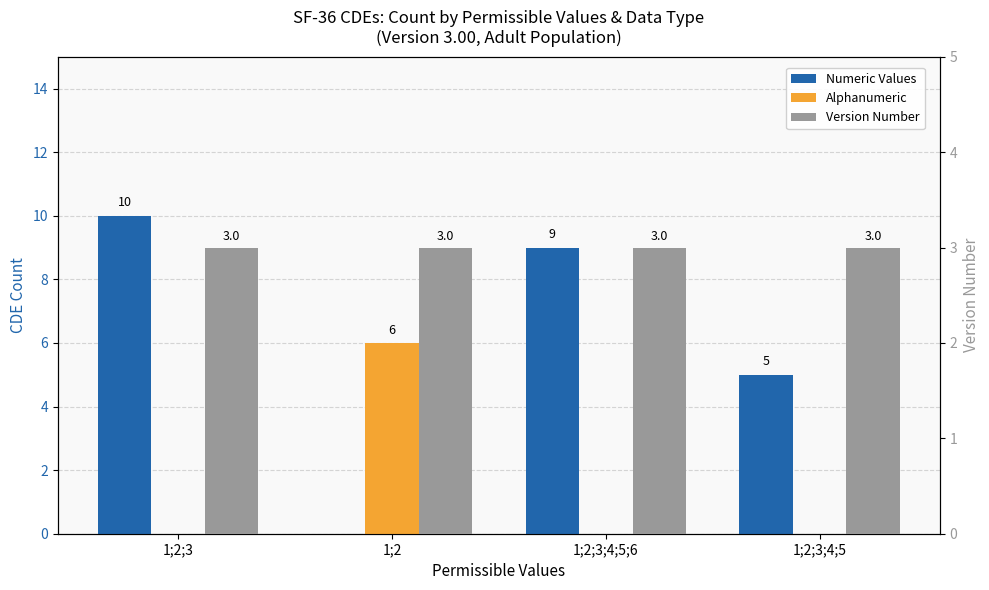

Rank the series by their maximum value, from highest to lowest.

Numeric Values, Alphanumeric, Version Number